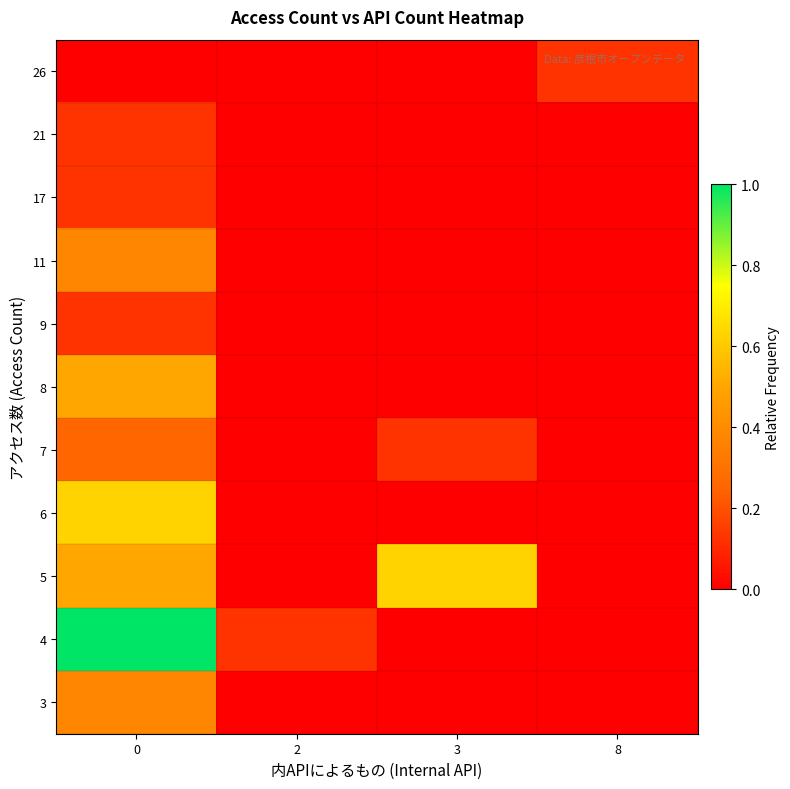

What is the spread (max minus min) of values at 3?

0.6